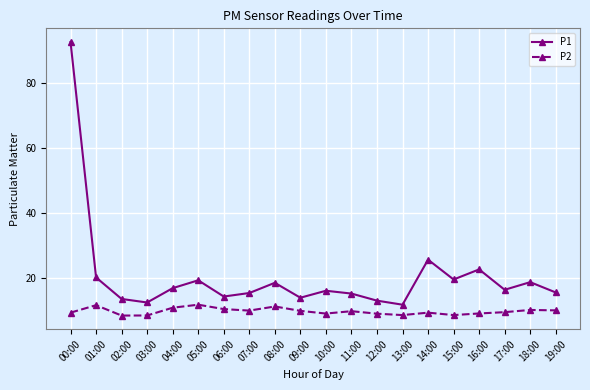

Which series has the largest range (max minus min)?

P1